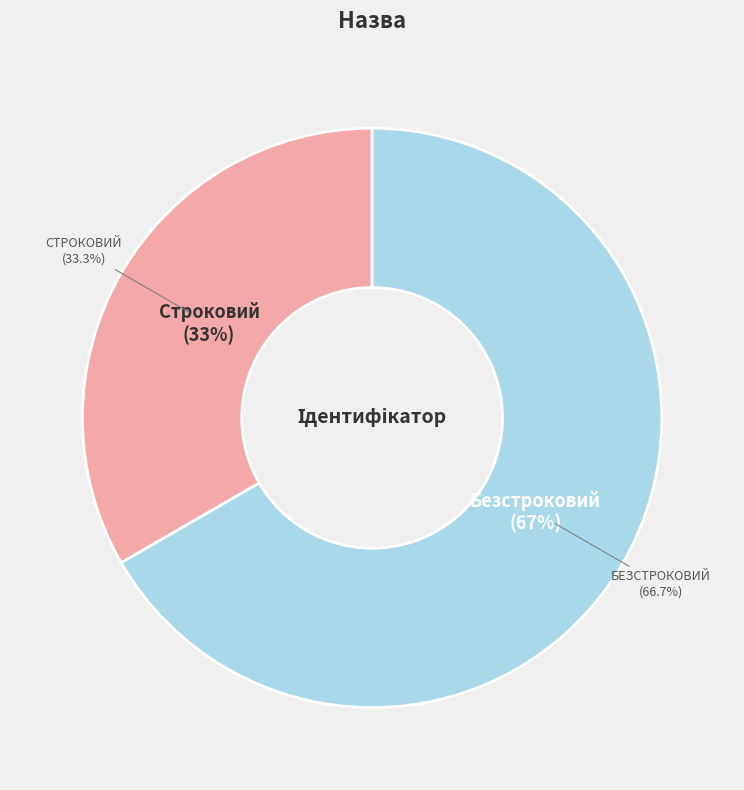

To the nearest percent, what is the combined percentage of Строковий and Безстроковий?

100%